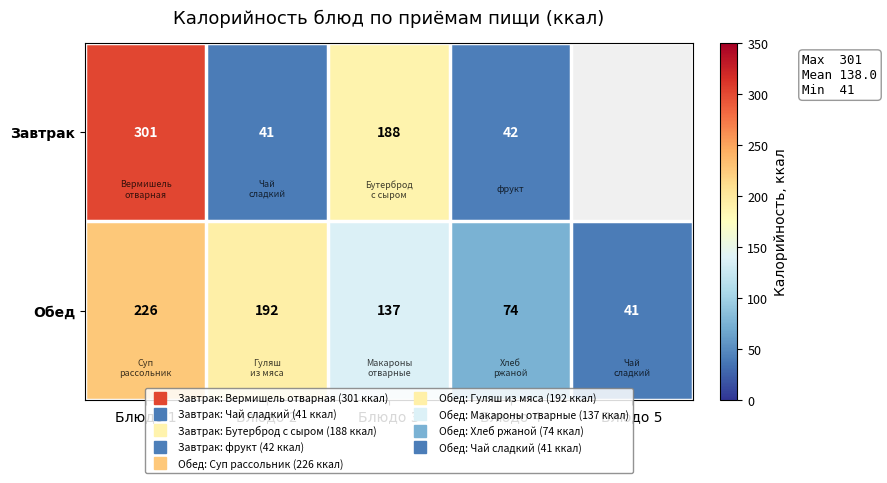

Which label corresponds to the largest value in the chart?

Блюдо 1